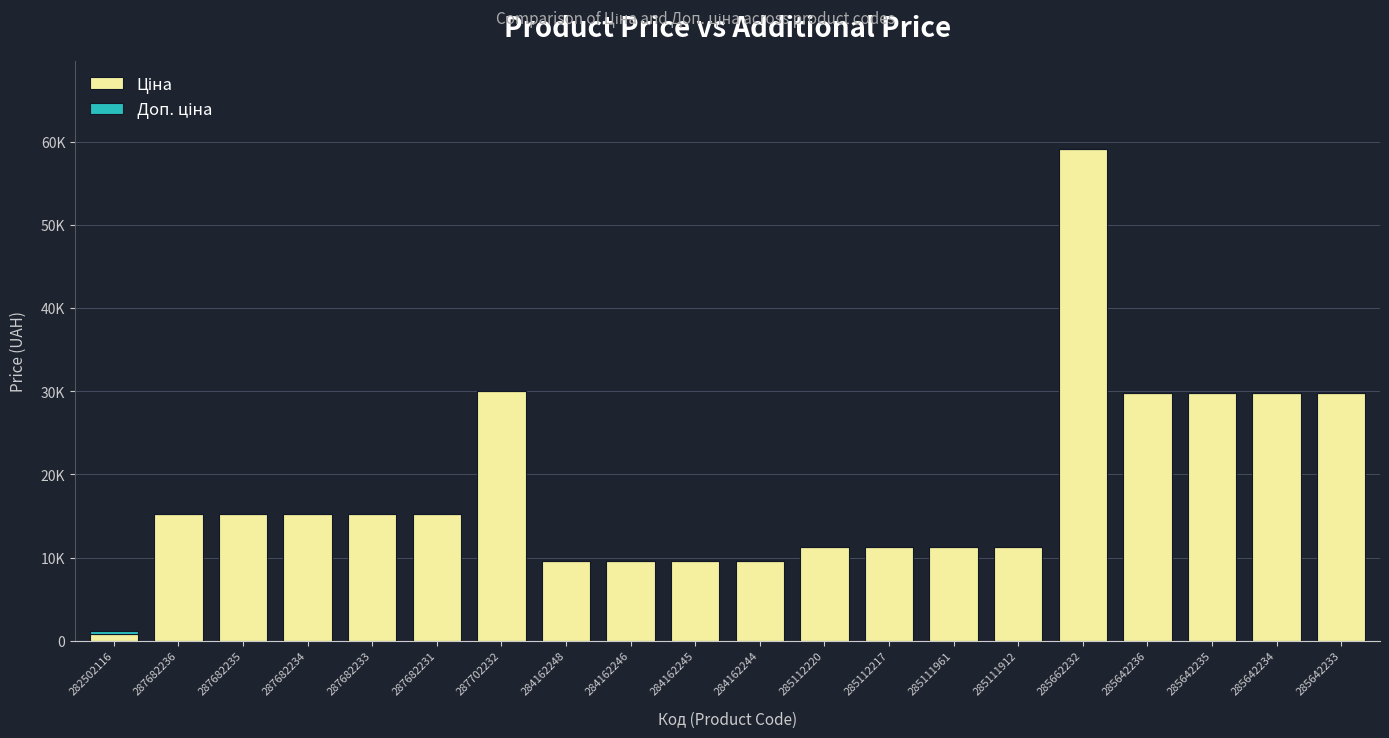

What position from the right is 287702232?

14